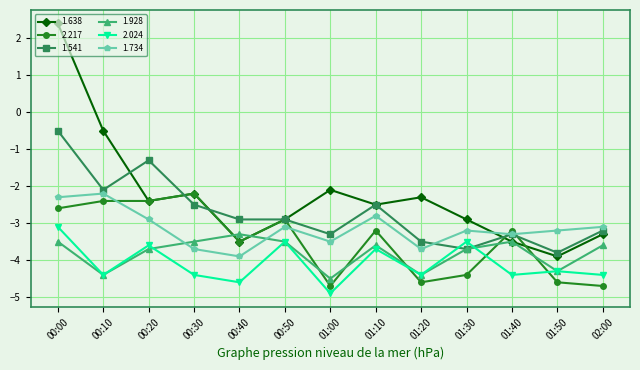

The value of 1.541 at 01:20 is -3.5. True or false?

True